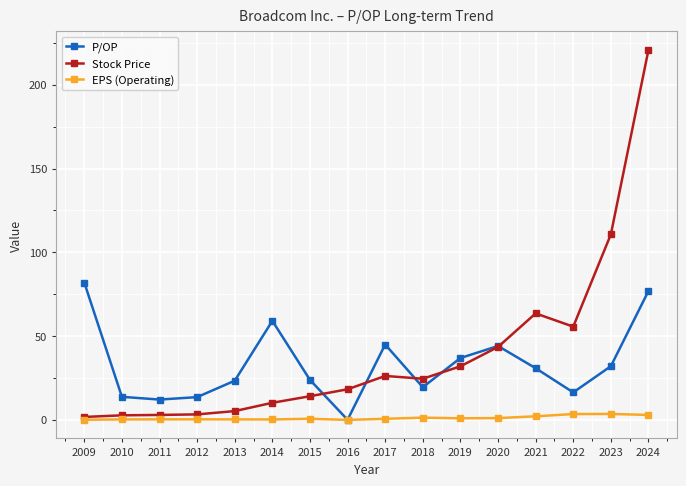

Which series has the widest spread of values?

Stock Price